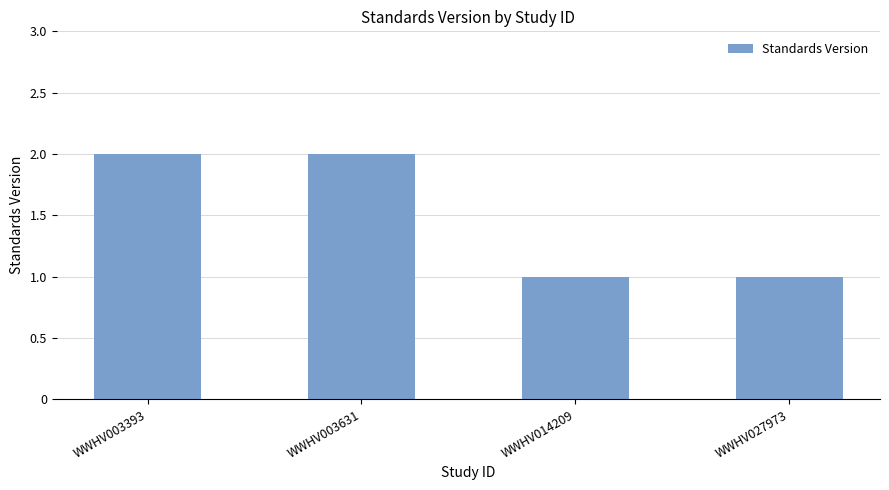

What is the ratio of the value at WWHV027973 to the value at WWHV003631?

0.5